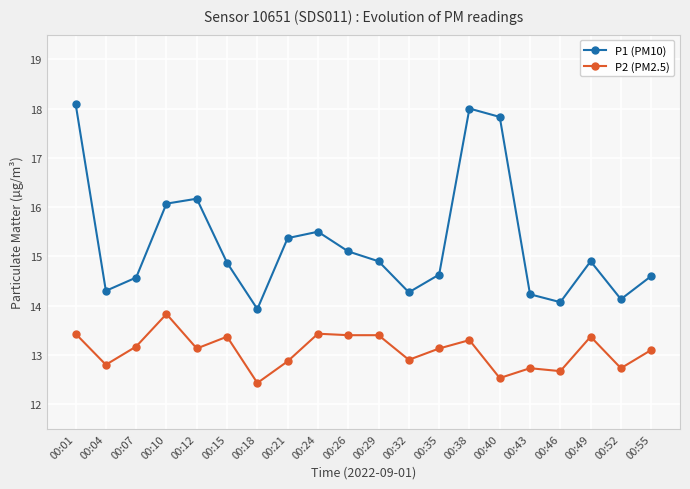

What is the minimum value shown in the chart?

12.4